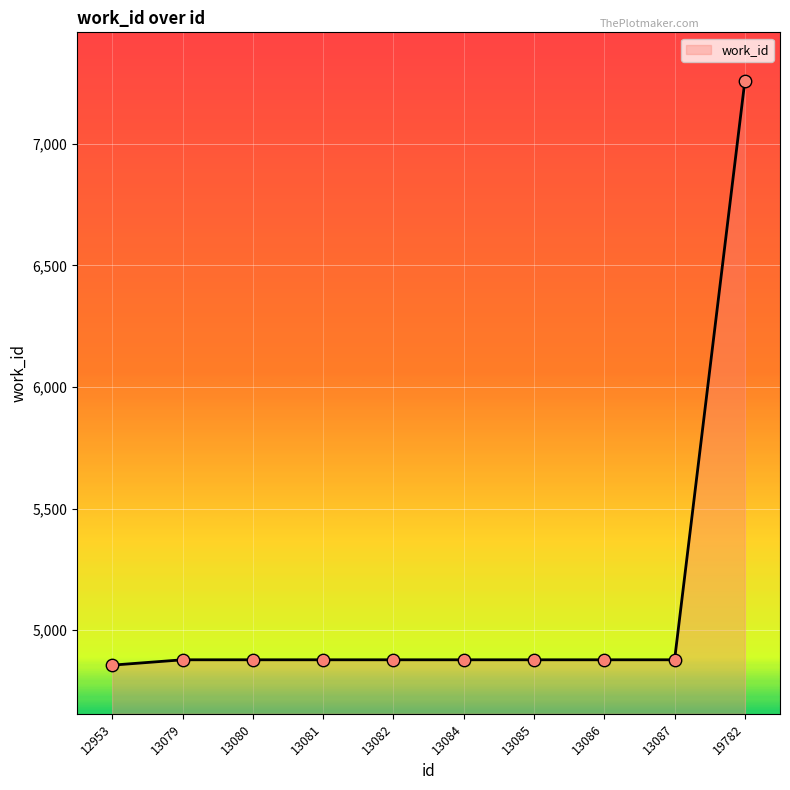

What is the ratio of the value at 12953 to the value at 13080?

1.0